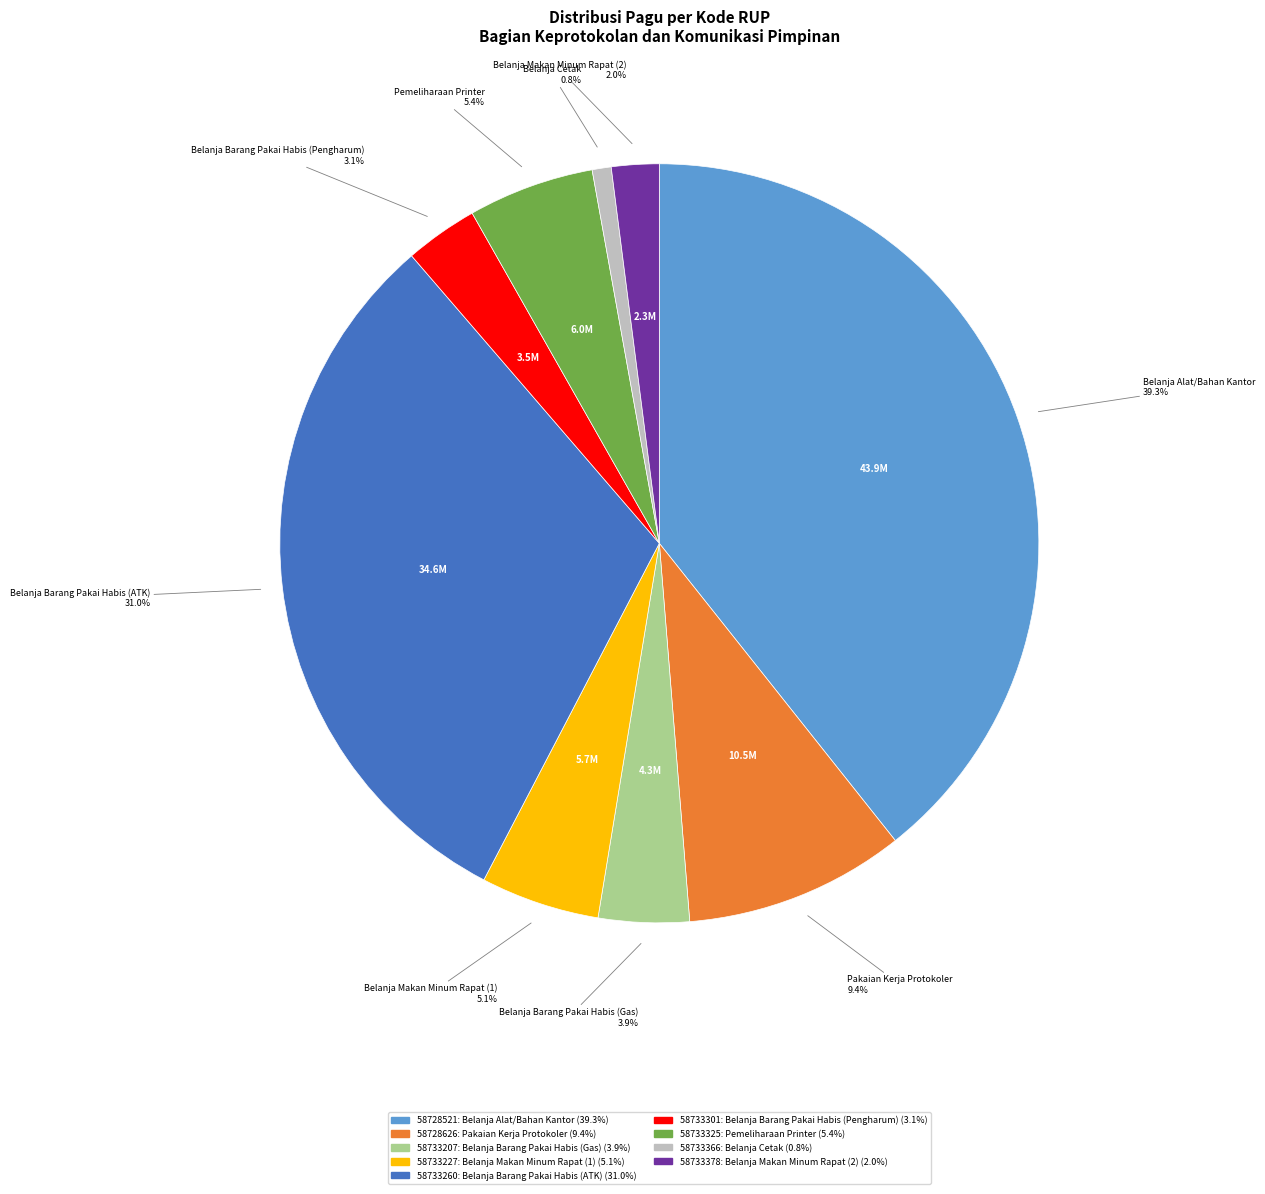

How much of the chart is everything except 58733227?

94.9%